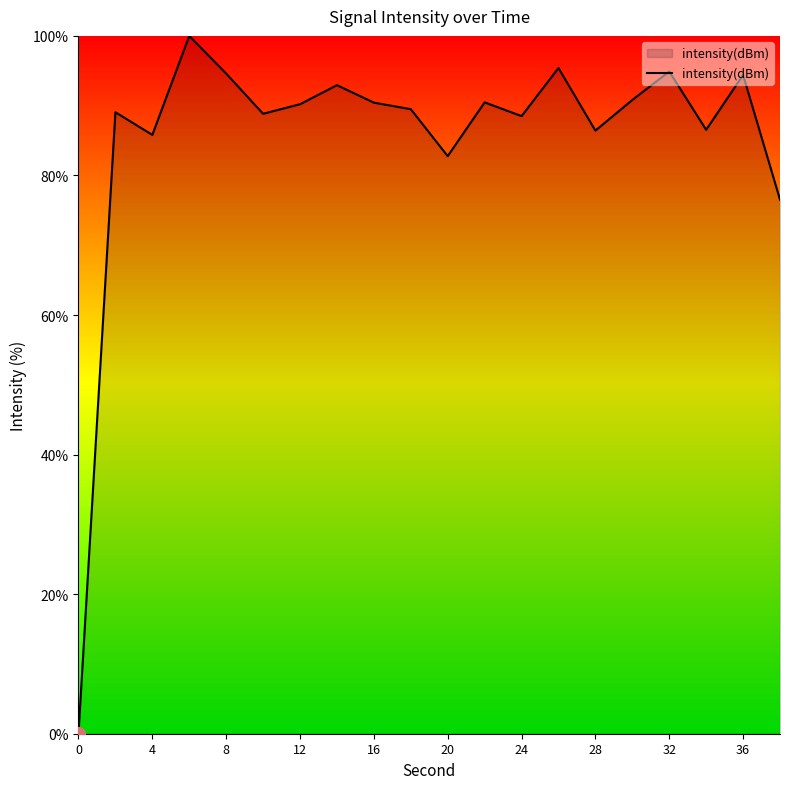

What is the greatest value displayed?

100.0